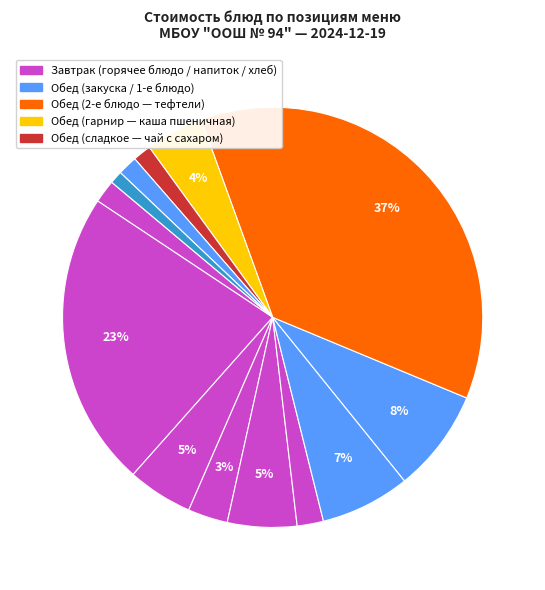

How many segments does this pie chart have?

13